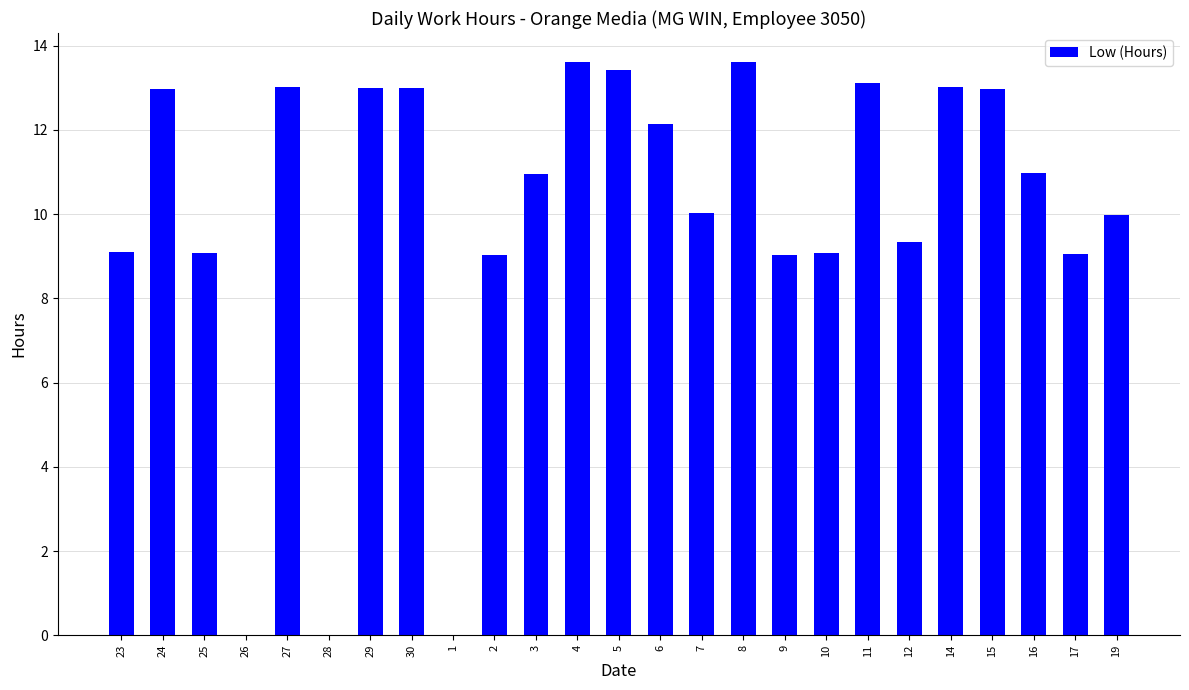

What is the sum of all values?

249.5